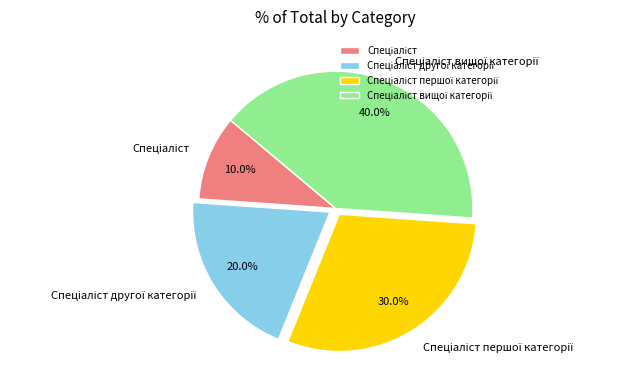

Does any single category account for the majority?

No